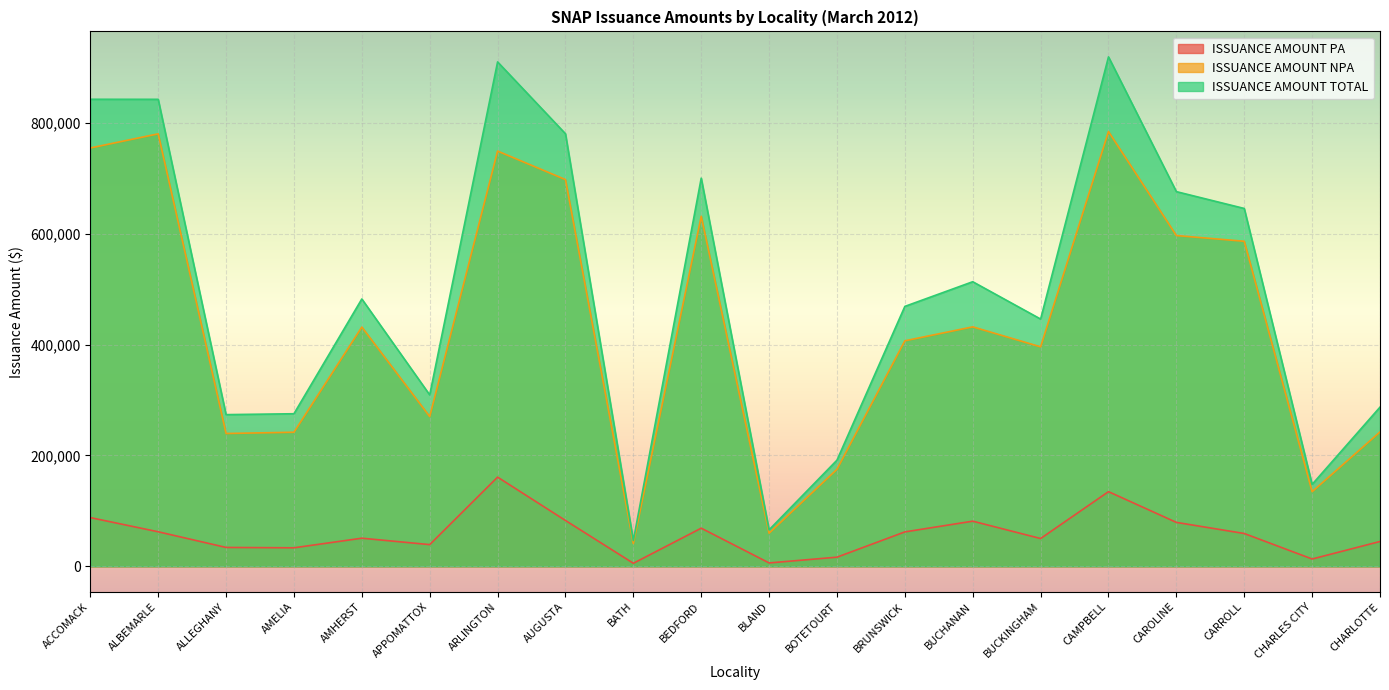

What is the difference between the second highest and second lowest values in the ISSUANCE AMOUNT PA series?

128615